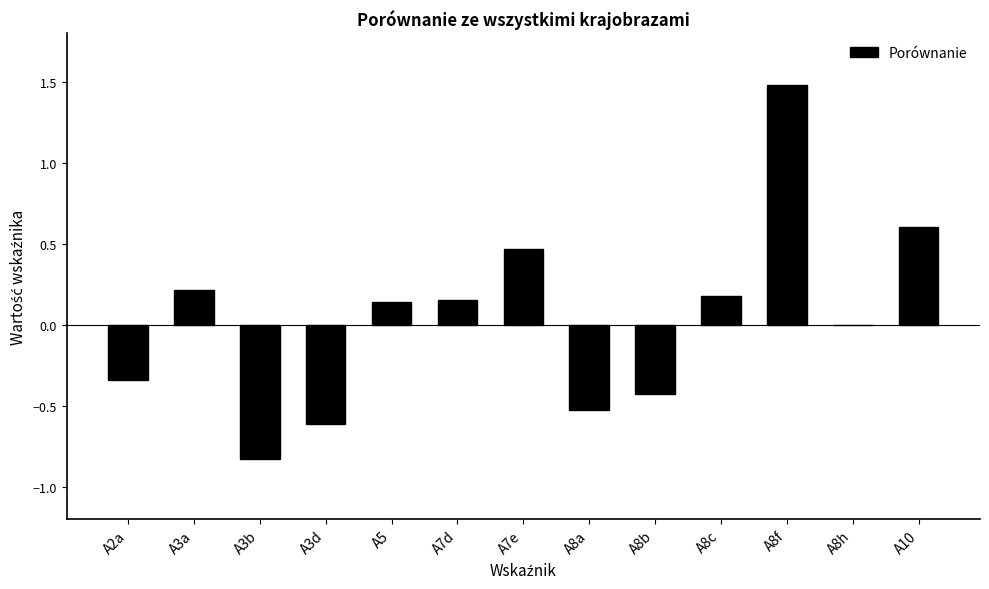

The value at A3b is -0.2. True or false?

False